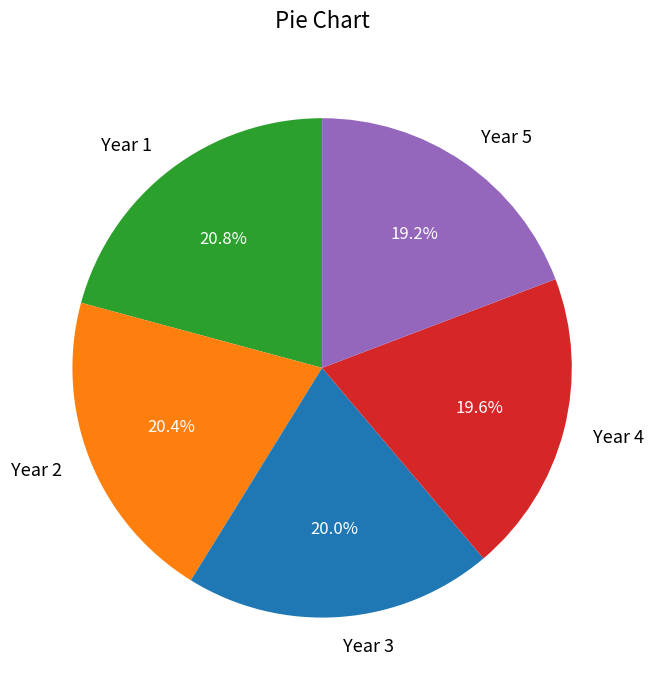

Is there any slice that represents more than half of the pie?

No